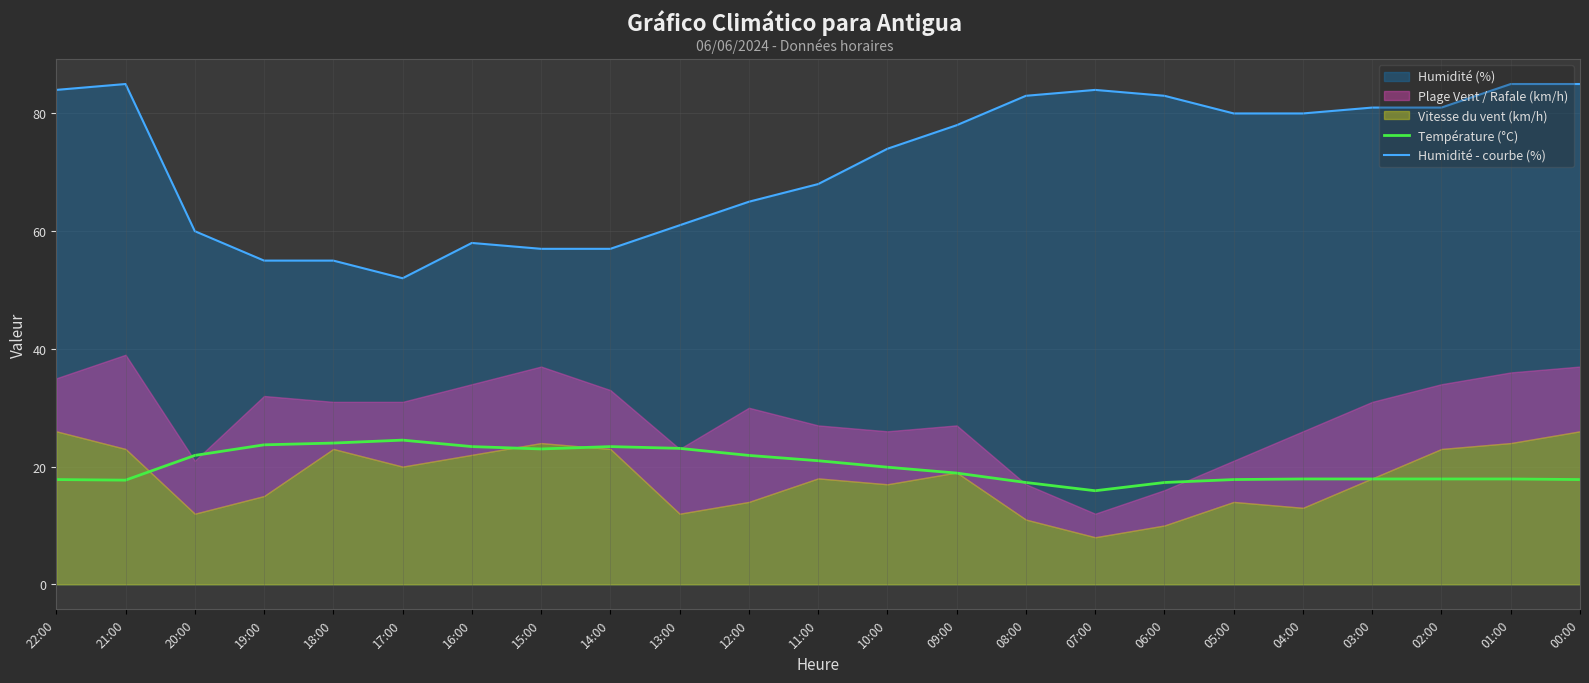

What position from the left is 08:00?

15